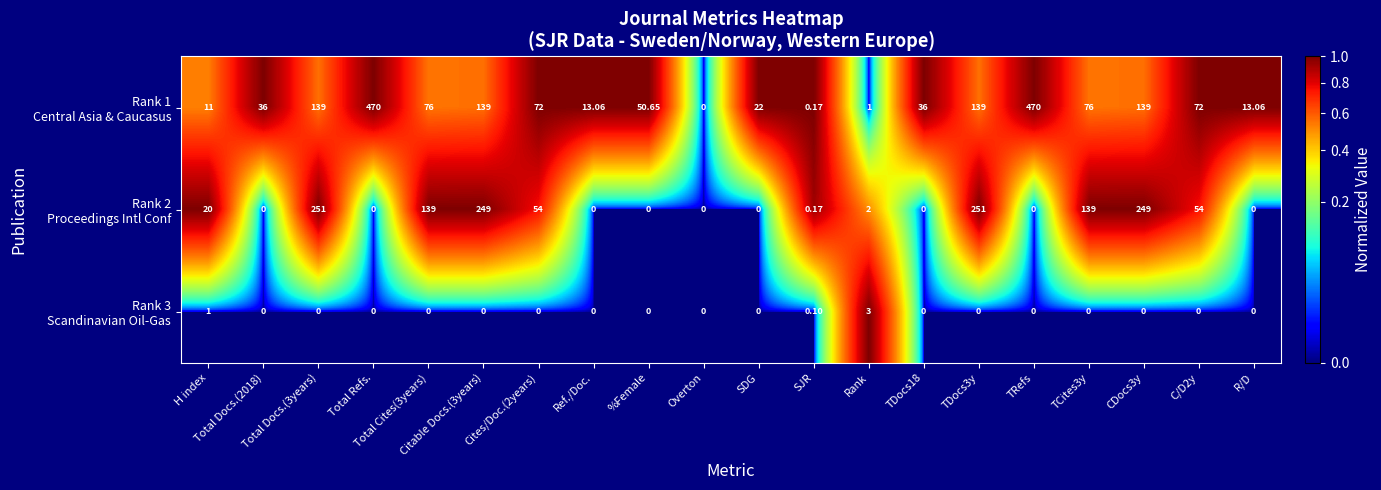

How many categories are shown in the chart?

20